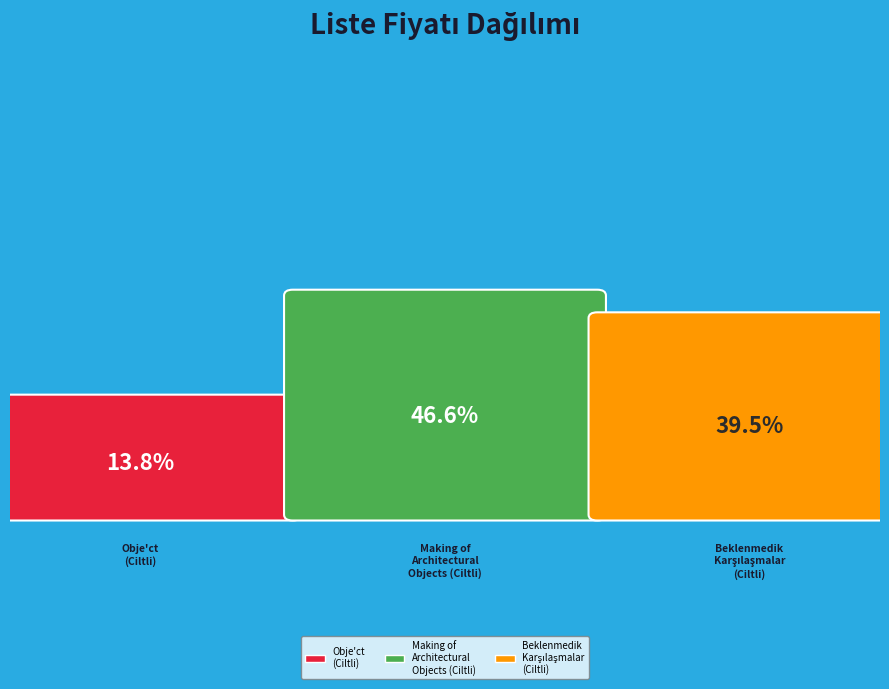

Does any single category account for the majority?

No